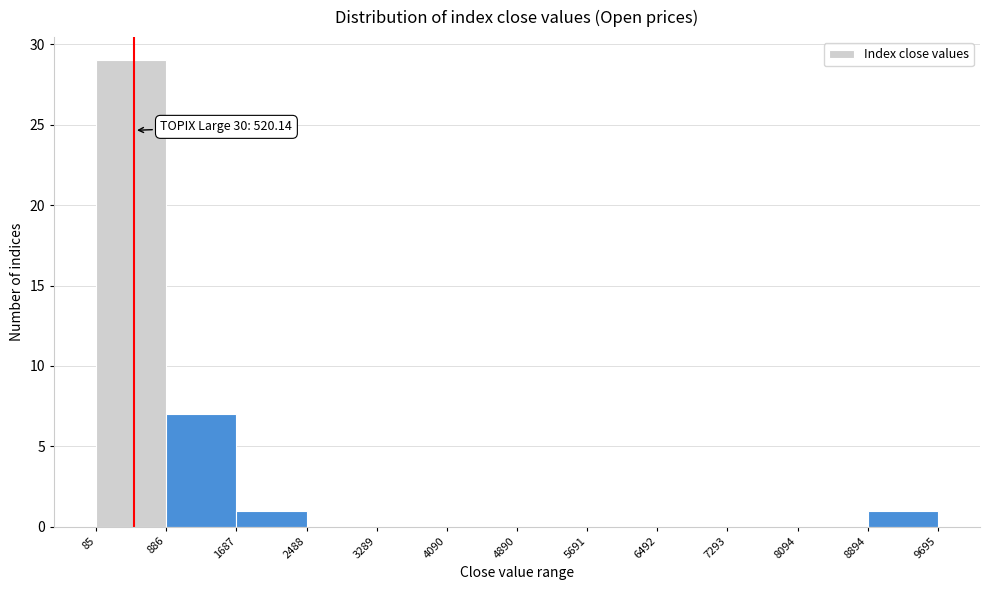

Over which range of the x-axis is the bar tallest?

85 to 886